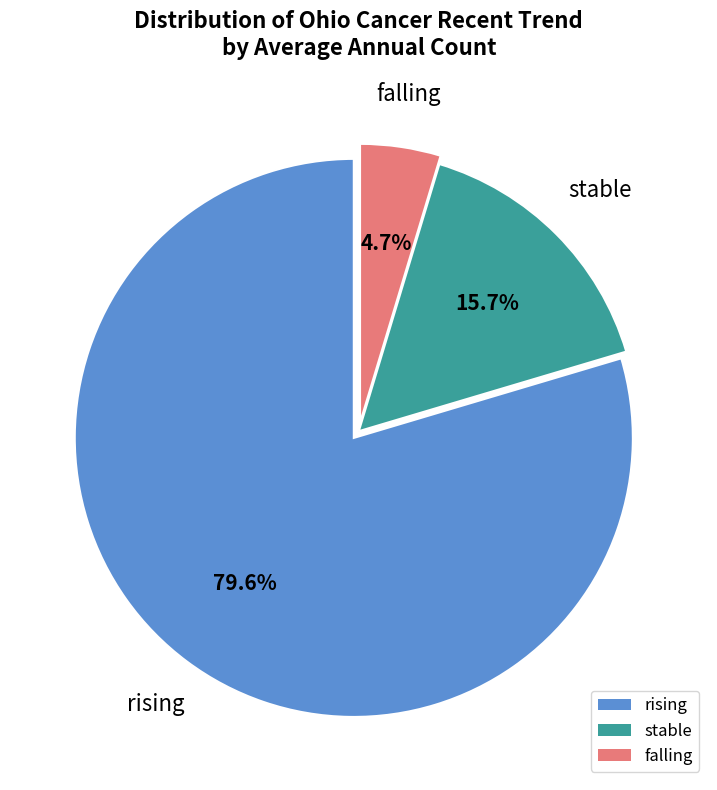

Do falling and rising together represent more than half of the pie?

Yes